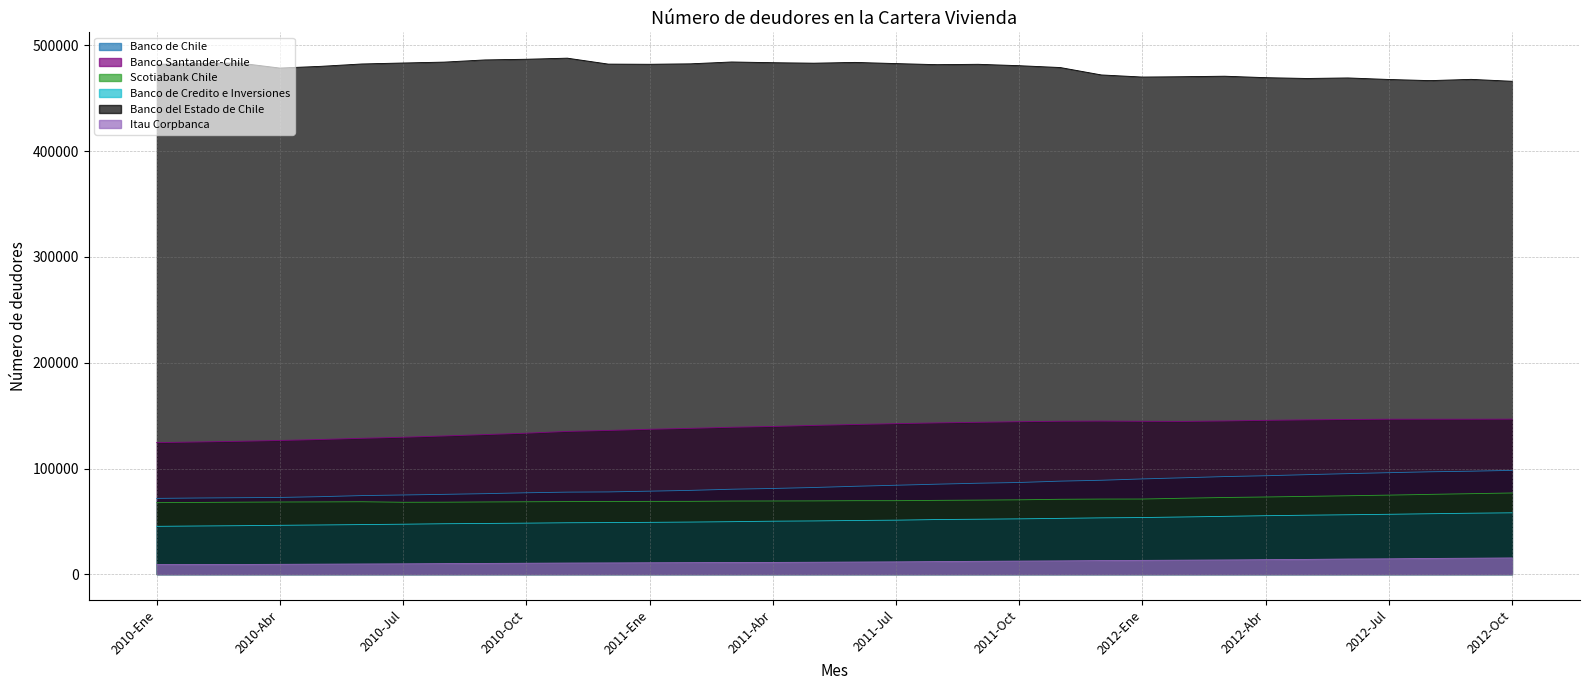

Does the chart have visible grid lines?

Yes